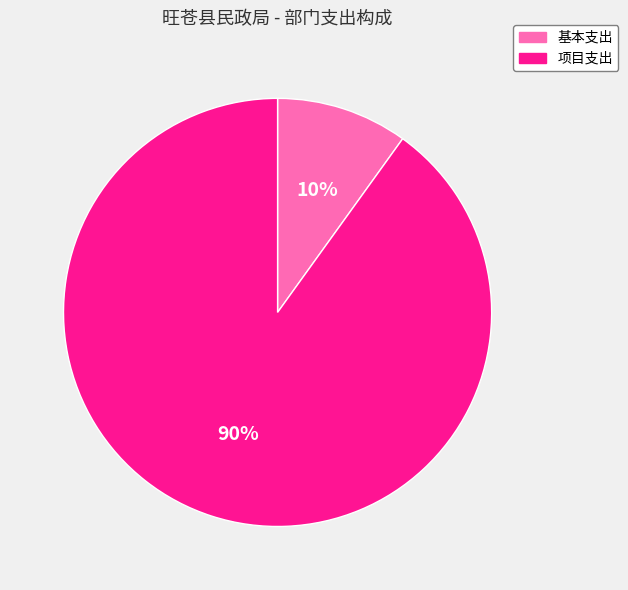

To the nearest percent, what portion does 项目支出 represent?

90%